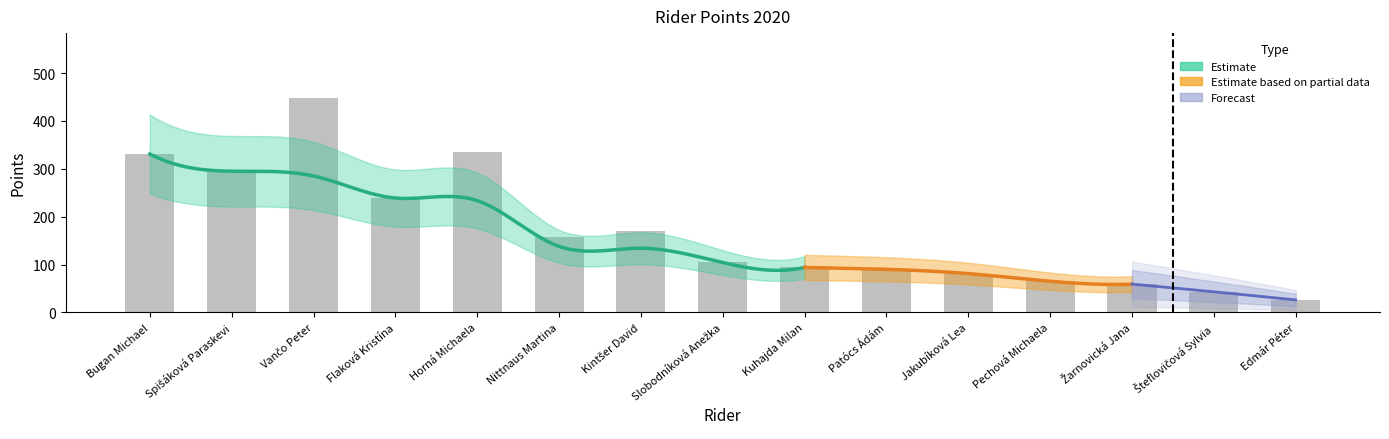

What is the label of the 6th bar from the left?

Nittnaus Martina